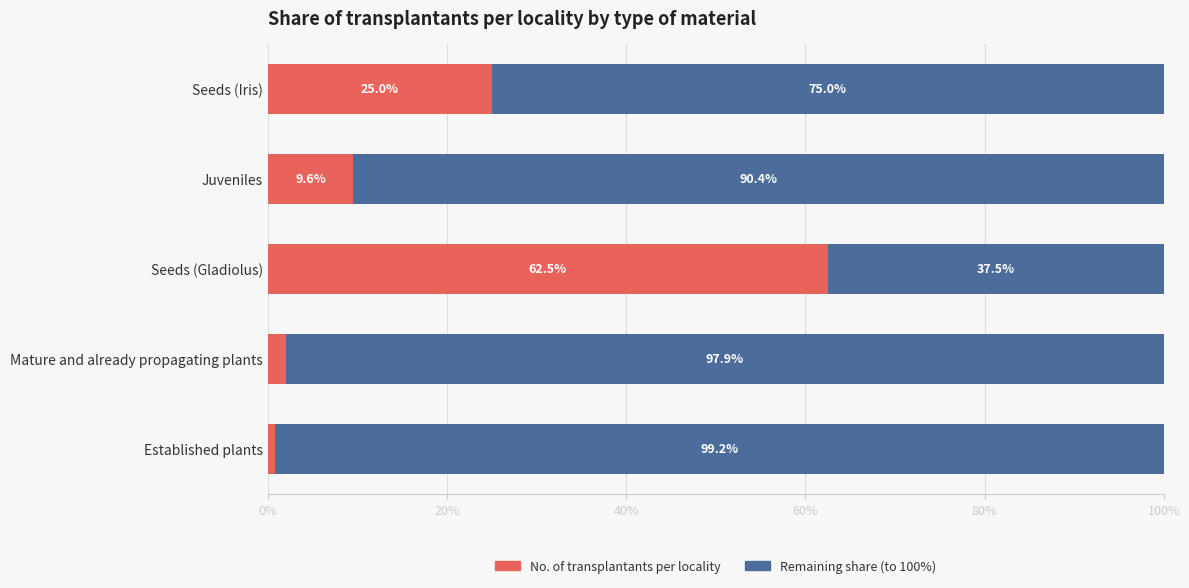

What is the total value across all series at Established plants?

100.0